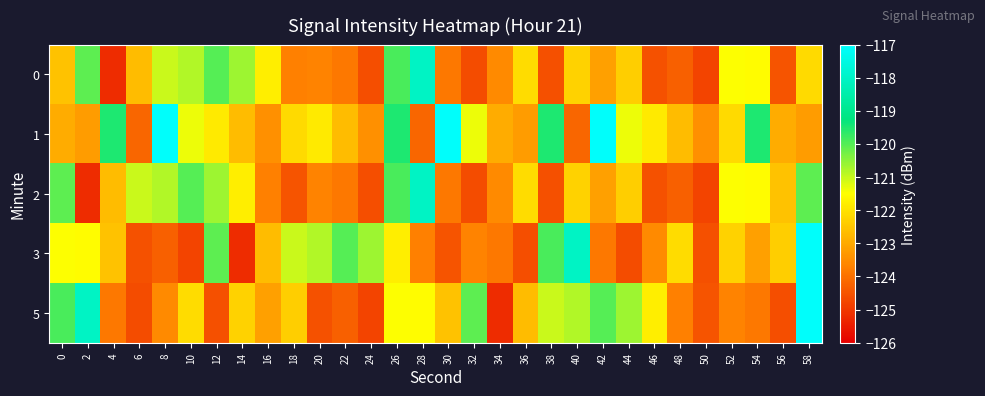

What is the greatest value displayed?

-117.1